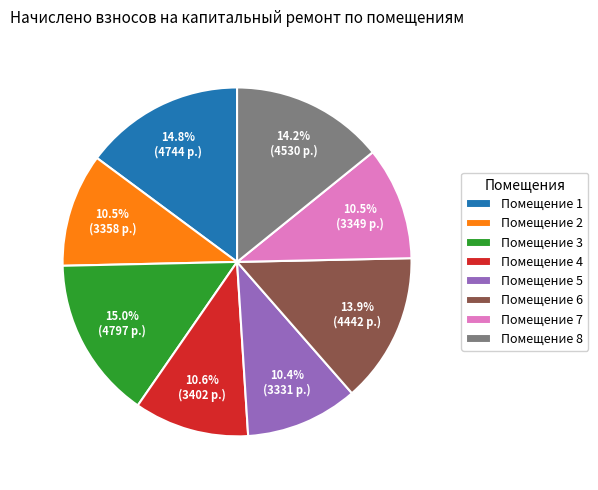

What percentage do Помещение 2 and Помещение 8 together represent?

24.7%